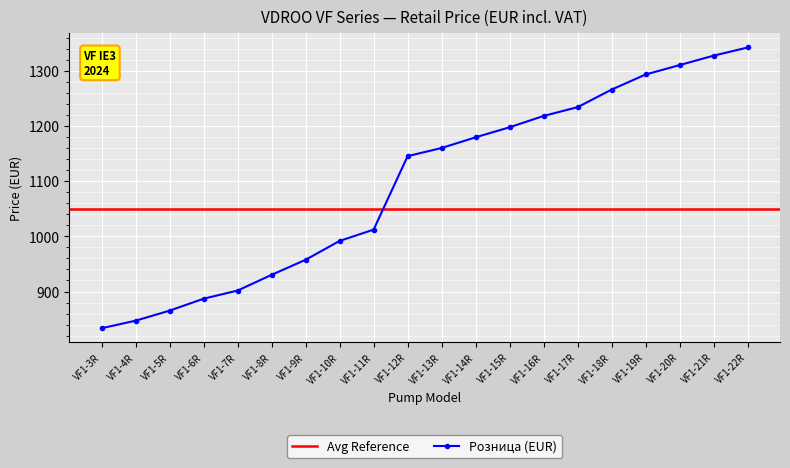

Reading left to right, extract all data points from this chart.

833.3	847.0	865.3	886.9	901.7	930.2	957.6	991.8	1012.3	1145.7	1160.5	1179.9	1198.1	1218.7	1234.6	1266.5	1293.9	1311.0	1328.1	1342.9